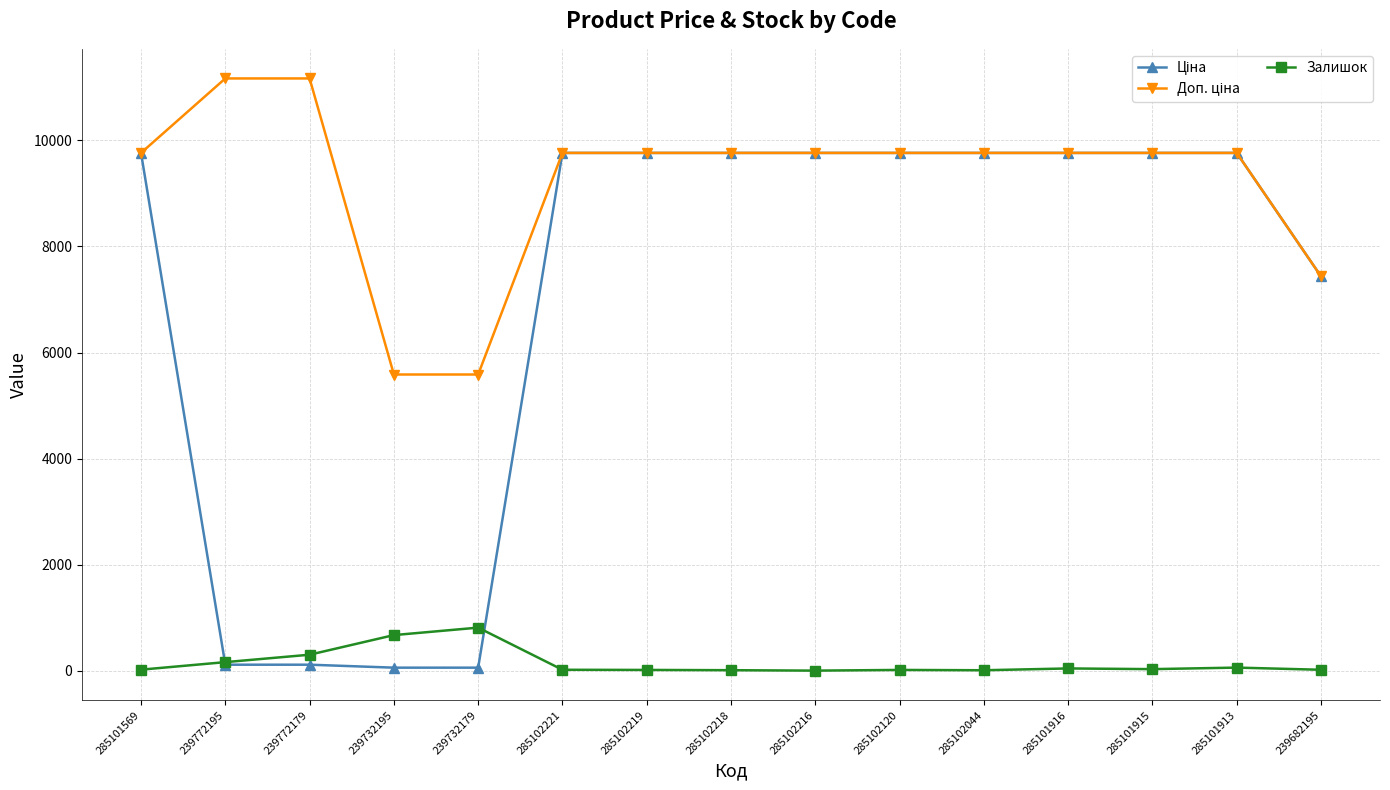

True or false: Залишок has a value of 160.0 at 239772195.

True